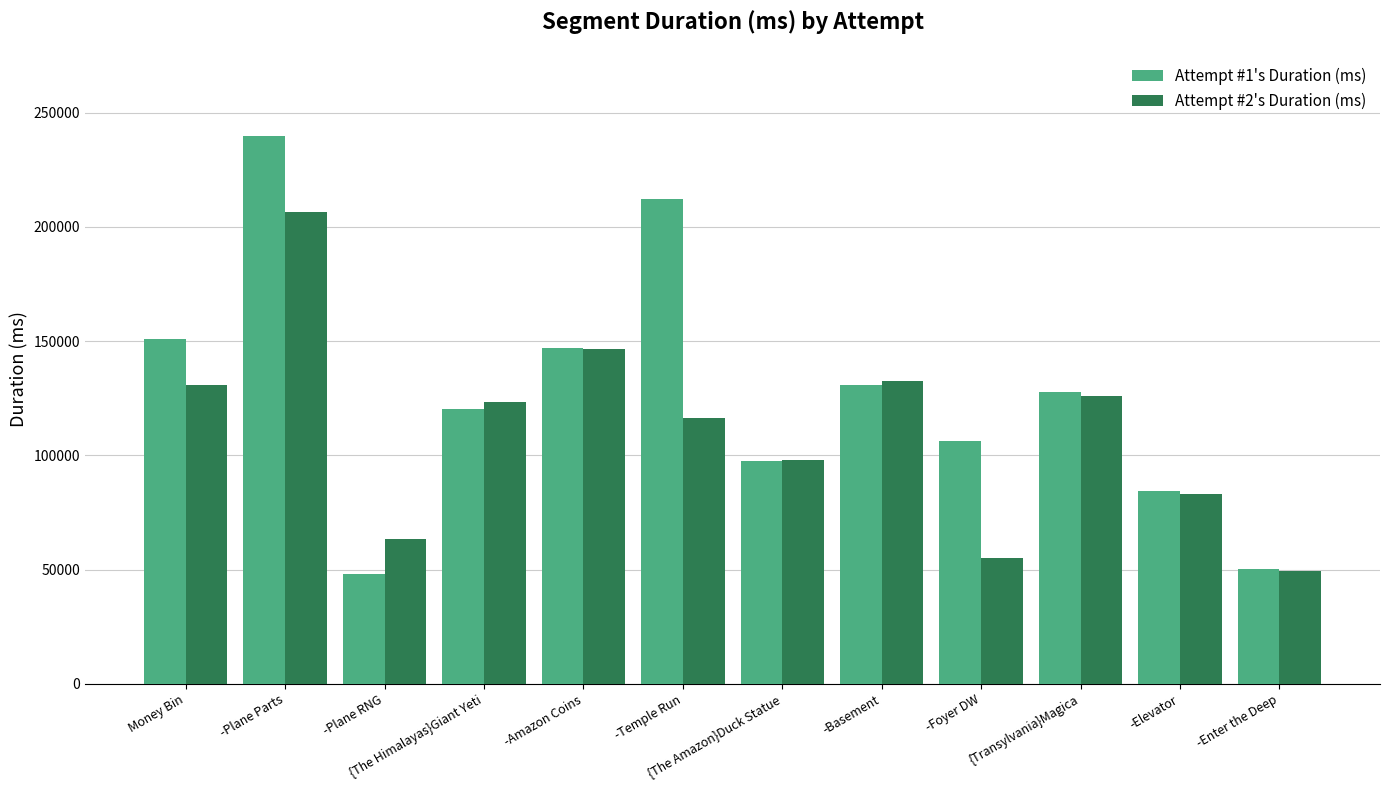

What are all the series names shown in the legend?

Attempt #1's Duration (ms), Attempt #2's Duration (ms)